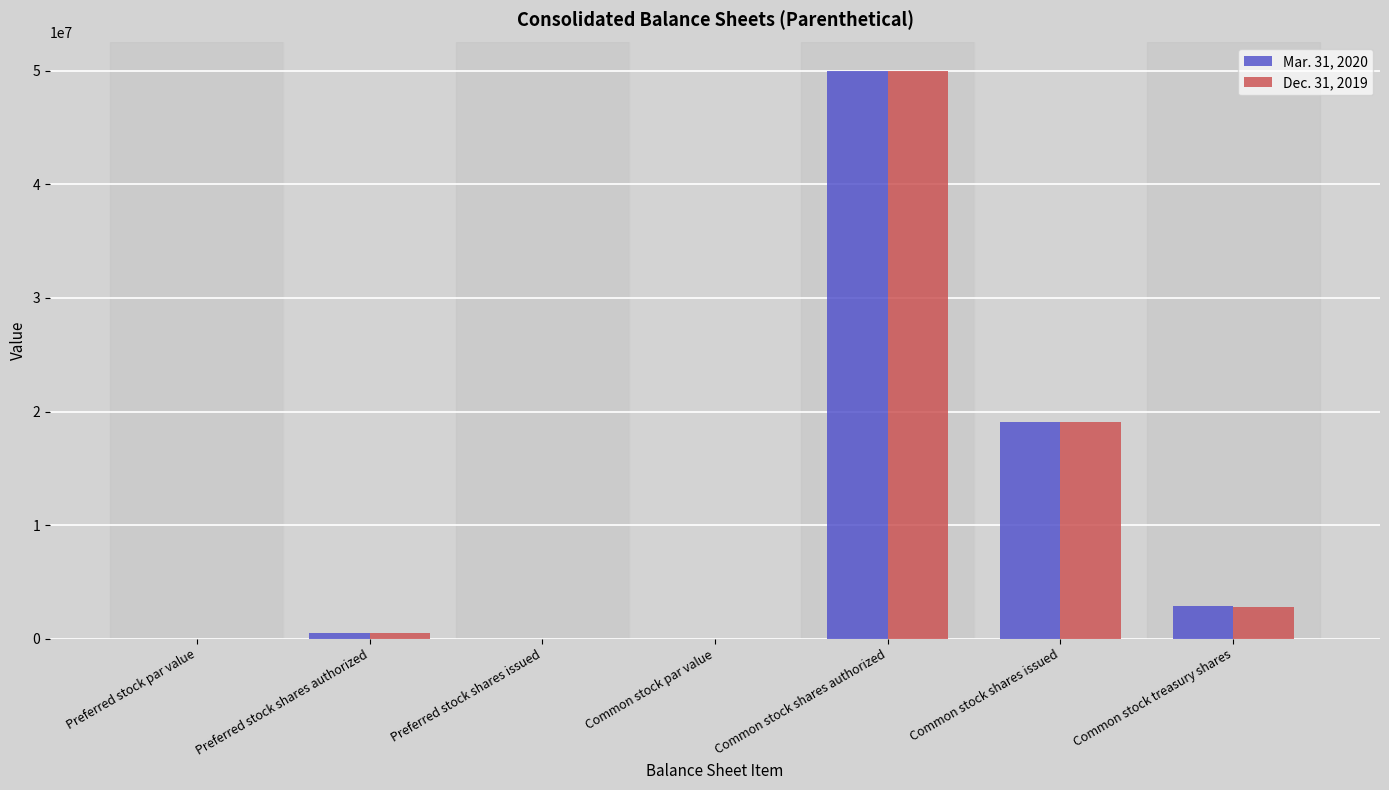

At which label is Mar. 31, 2020 closest to 25000000?

Common stock shares issued